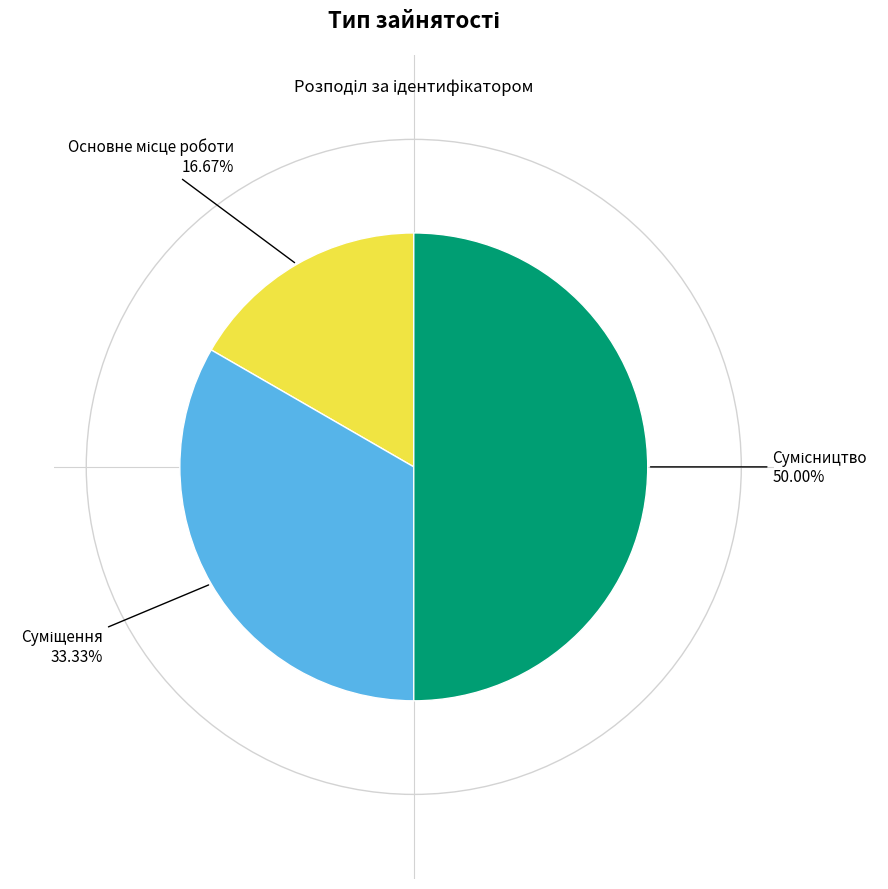

Count the number of slices in the pie.

3